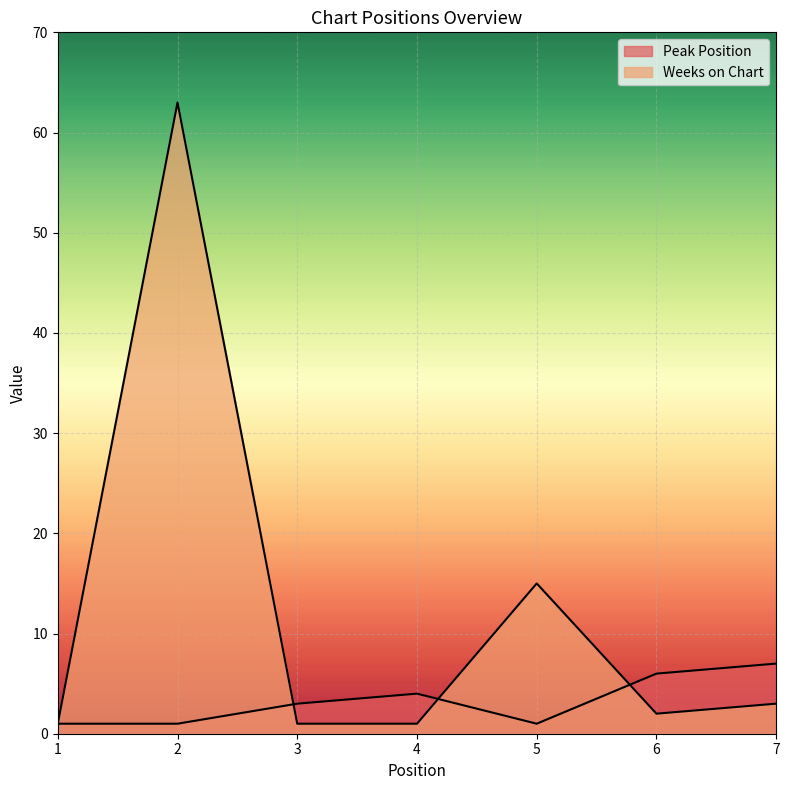

How many data points in Peak Position are less than 3?

3